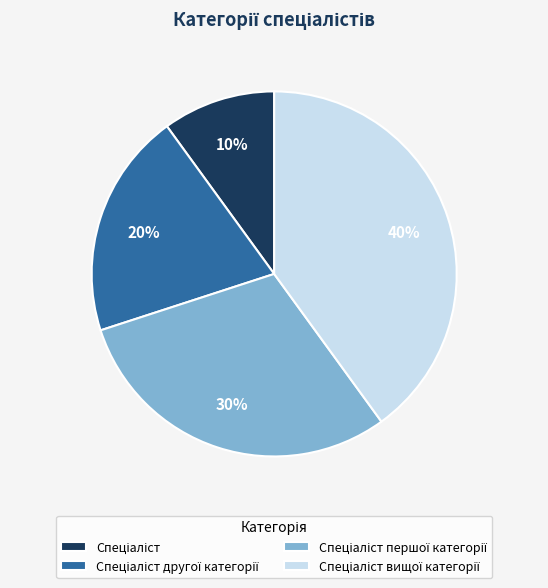

To the nearest percent, what is the average slice percentage?

25%